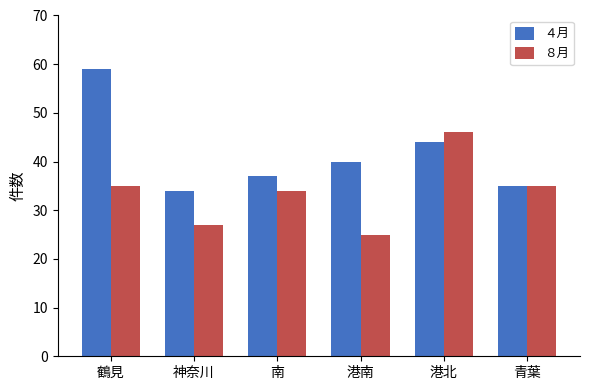

Rank the series by their average value, from lowest to highest.

８月, ４月